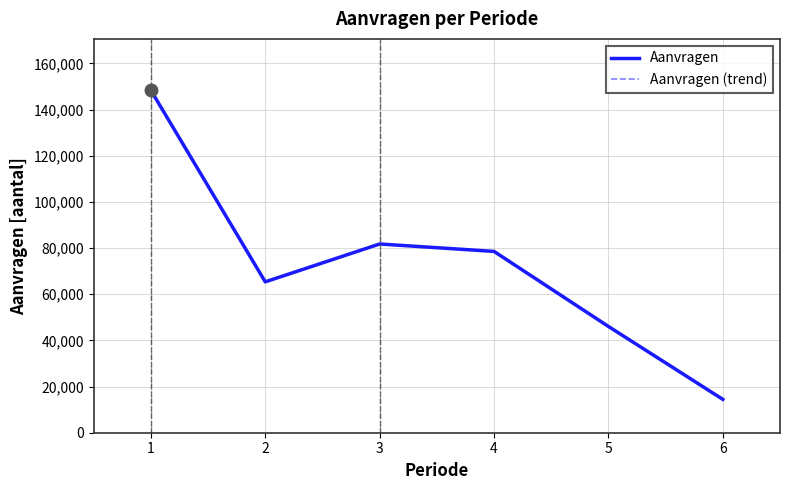

Where is the first local maximum for Aanvragen (trend)?

3